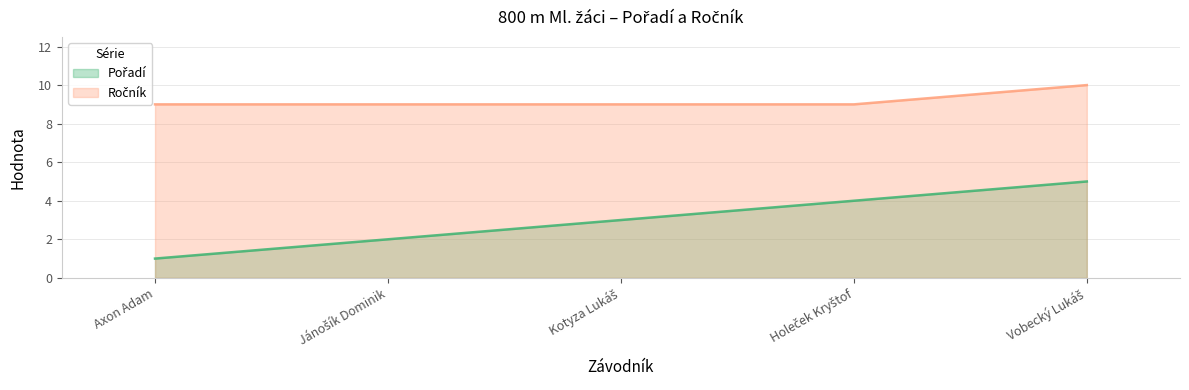

Does the chart display data point markers on the line(s)?

No